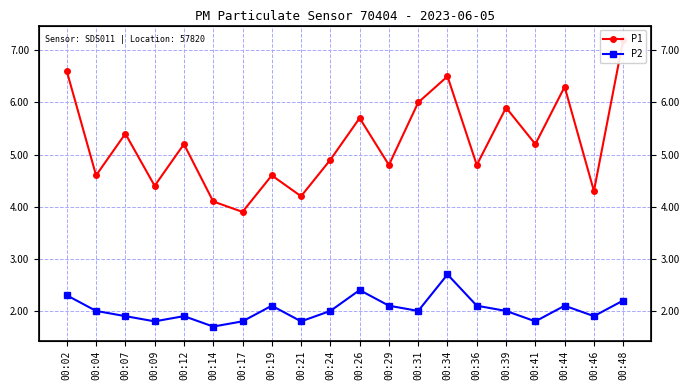

The value of P2 at 00:34 is 2.7. True or false?

True